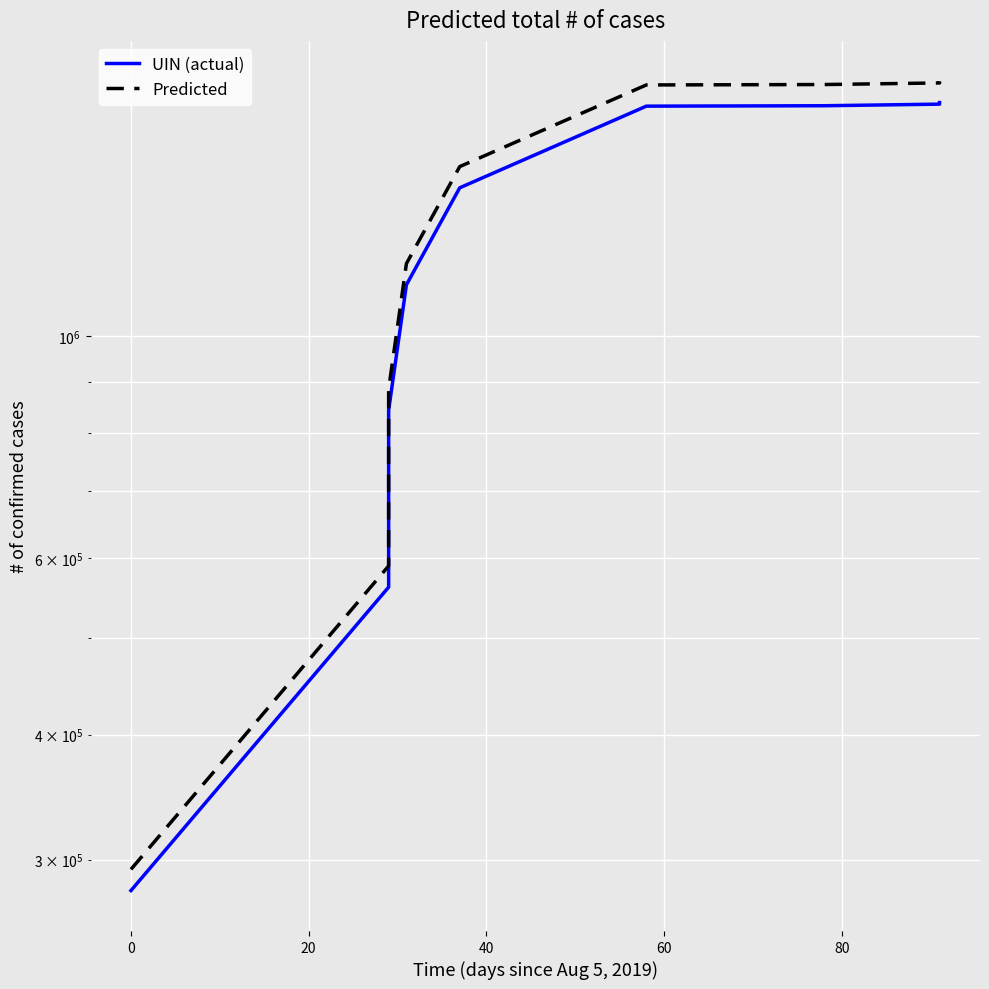

Is the value of Predicted at −20 greater than the value of UIN (actual) at 0?

No